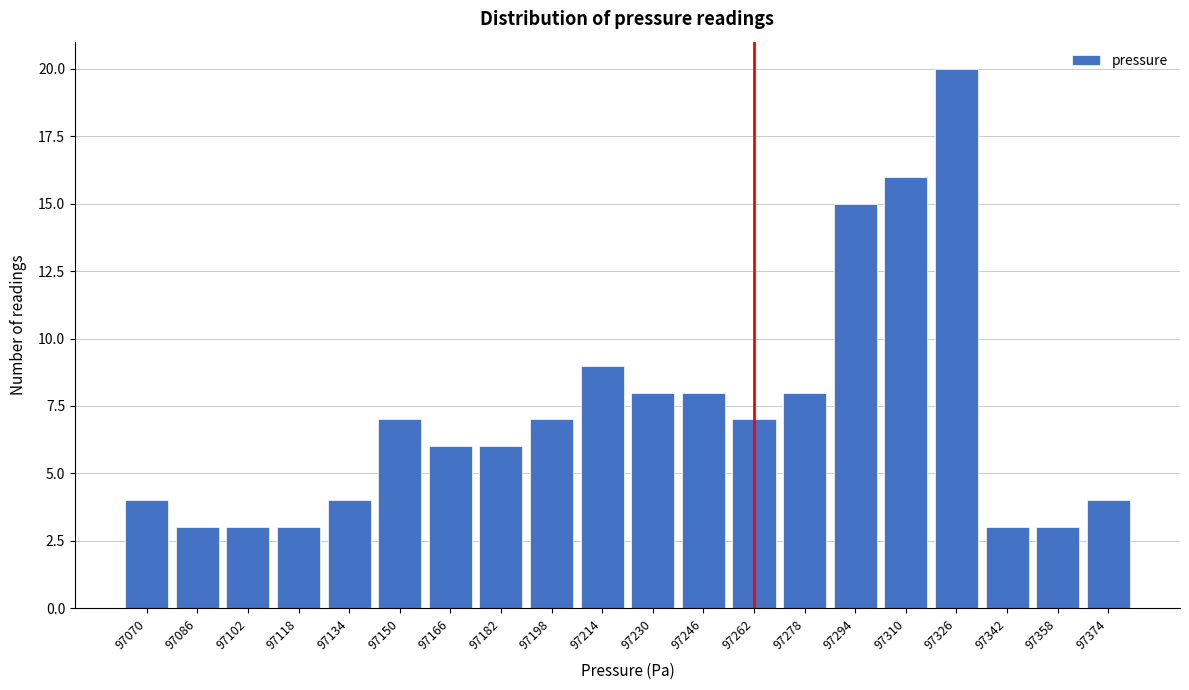

Reading left to right, list all the values displayed in this chart.

97070=4	97086=3	97102=3	97118=3	97134=4	97150=7	97166=6	97182=6	97198=7	97214=9	97230=8	97246=8	97262=7	97278=8	97294=15	97310=16	97326=20	97342=3	97358=3	97374=4